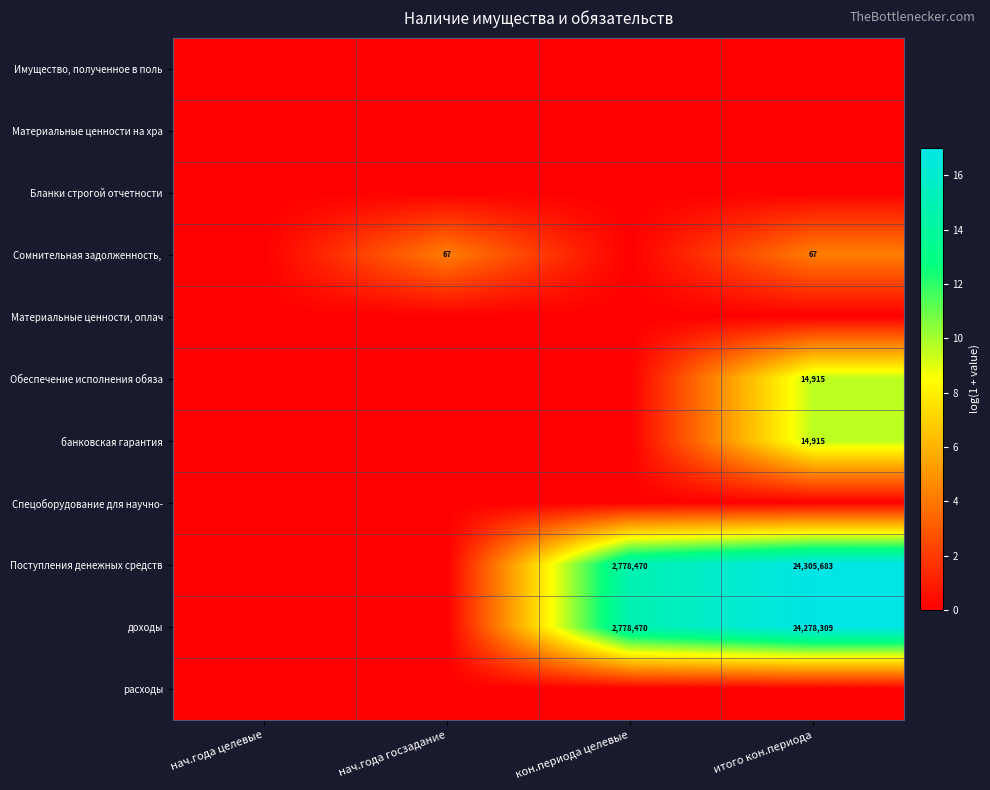

At which category is the sum across all series the highest?

итого кон.периода